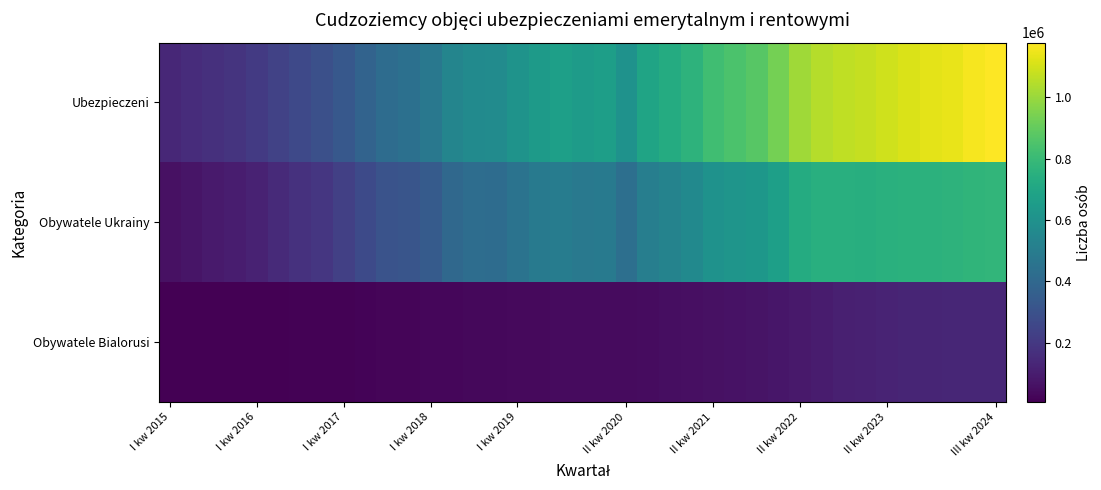

At which category is the sum across all series the highest?

III kw 2024